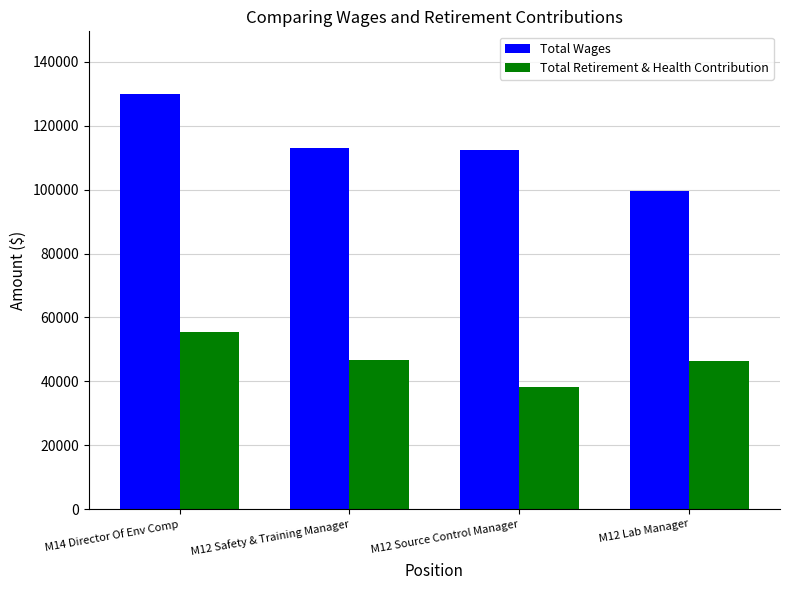

The value of Total Retirement & Health Contribution at M12 Source Control Manager is 19925. True or false?

False